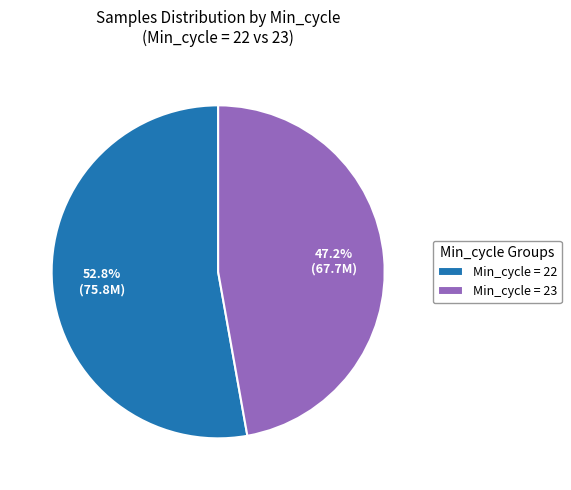

What is the largest slice in the pie chart?

Min_cycle = 22